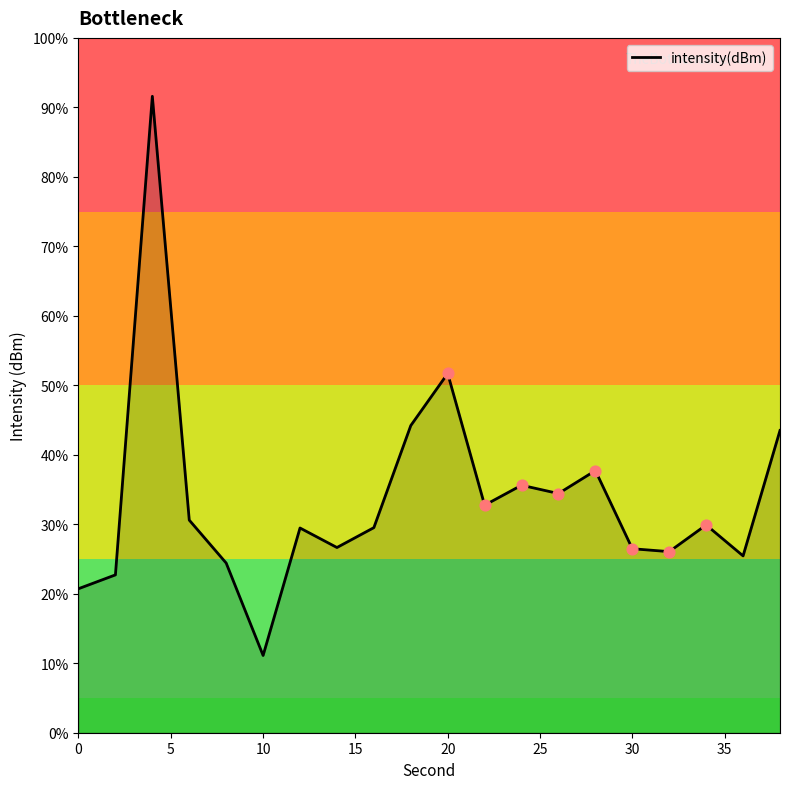

What is the difference between the maximum and minimum values?

80.5